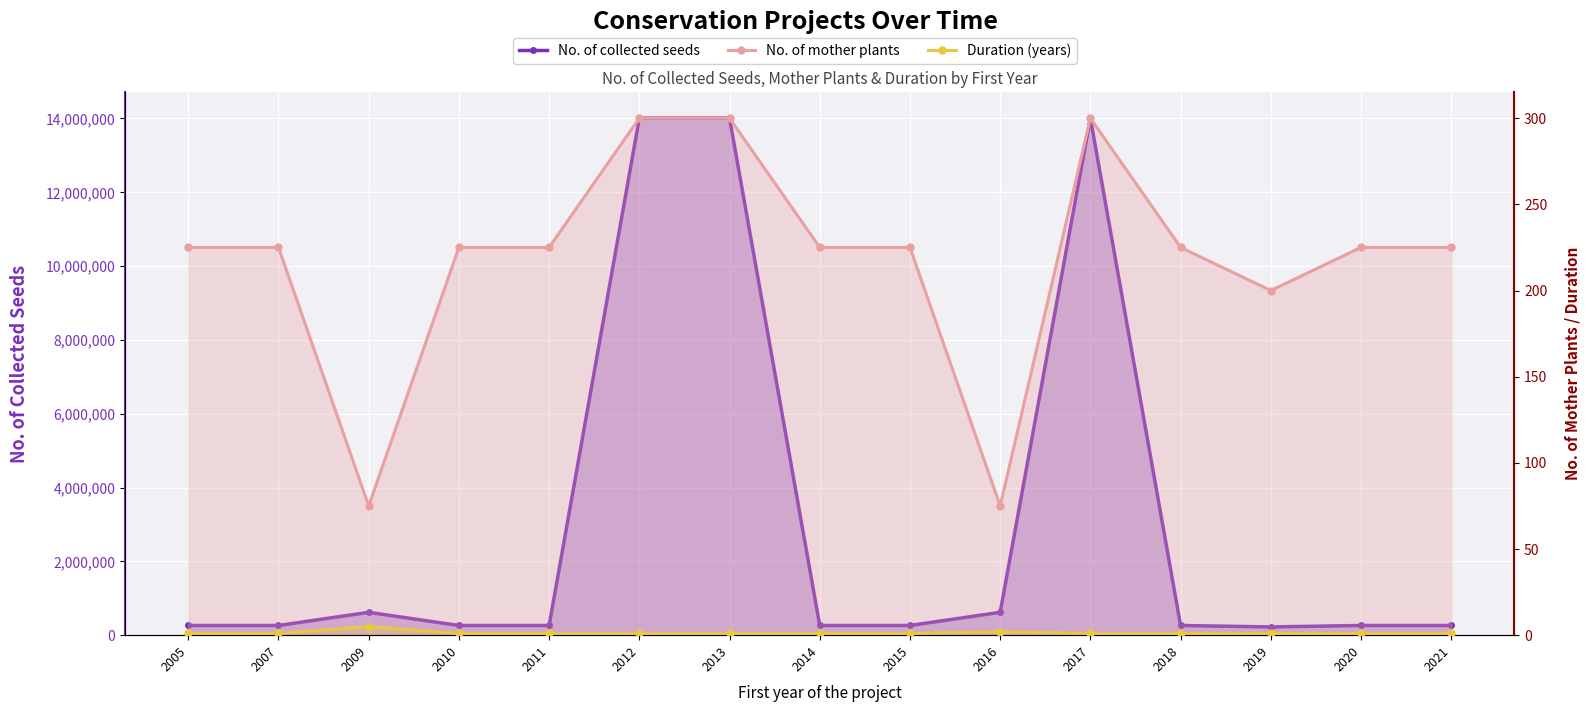

The No. of collected seeds series shows 463942 at 2020. True or false?

False